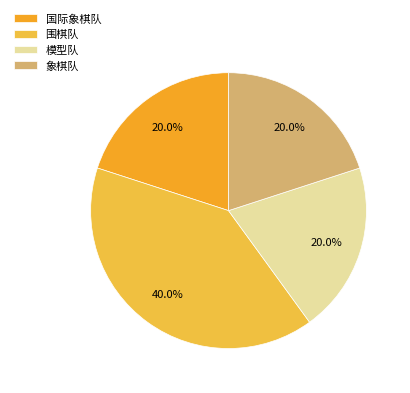

Is it true that 模型队 is 20% of the pie?

True